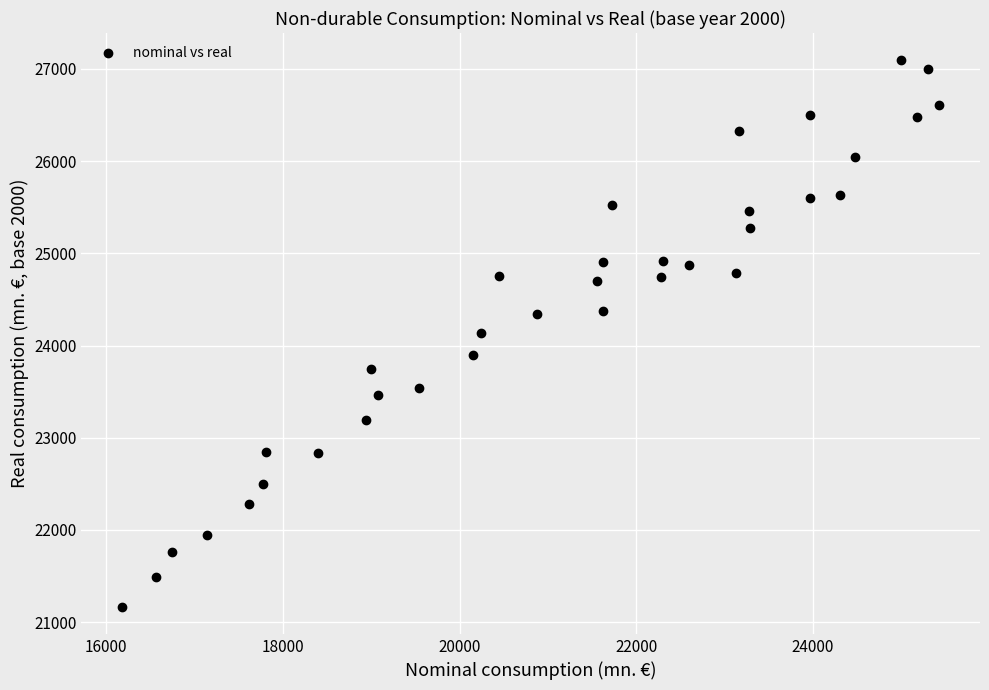

What is the range of X values (max minus min)?

9243.5